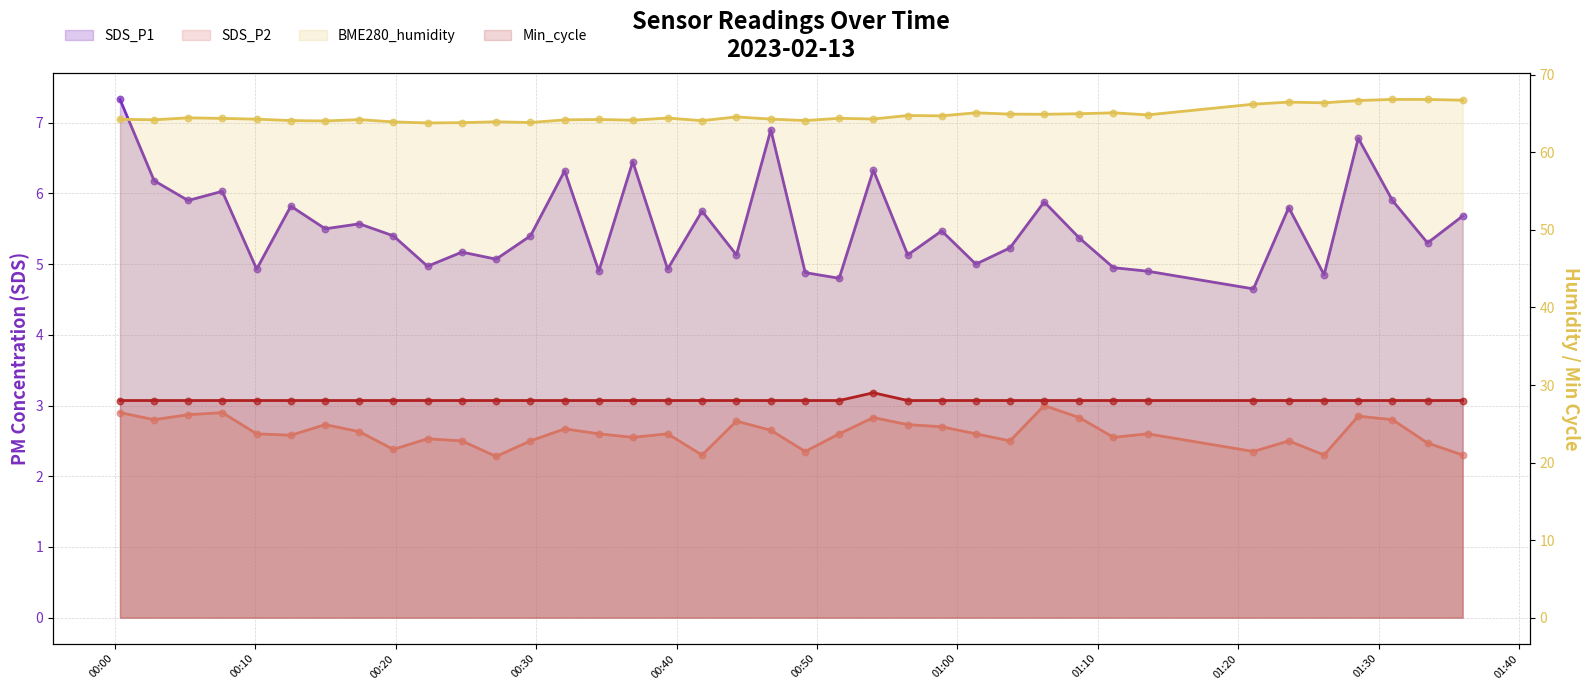

Which series contains the lowest Y value?

SDS_P2 (line)